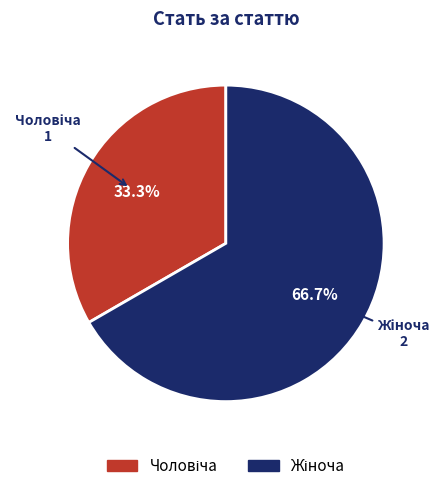

Is there a majority slice in this chart?

Yes